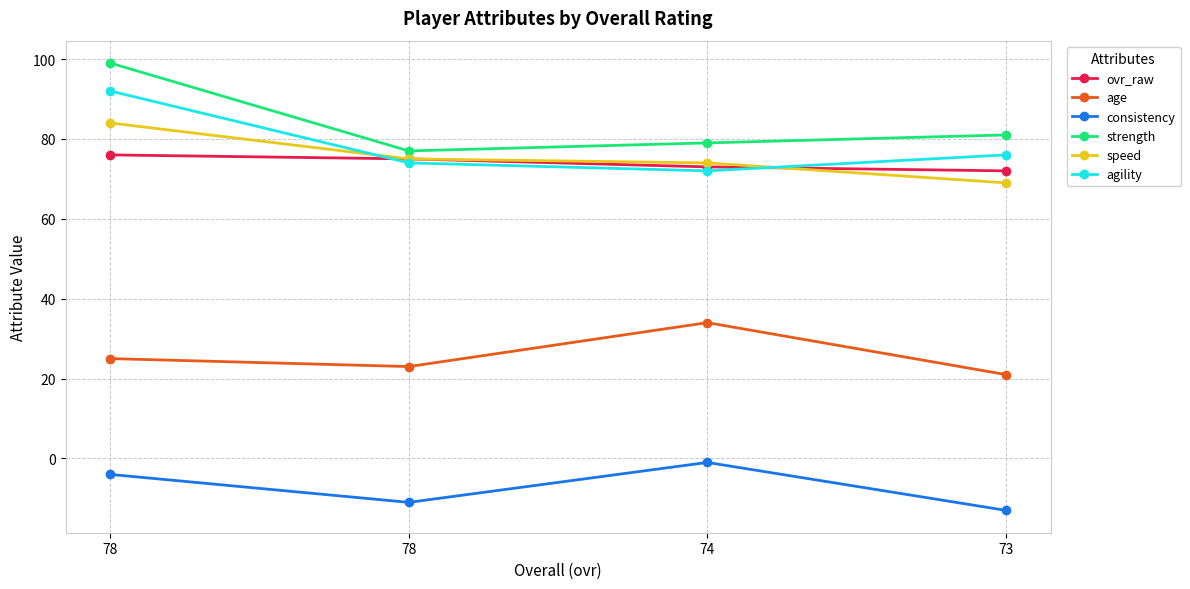

Is this an area chart (filled region under the line)?

No